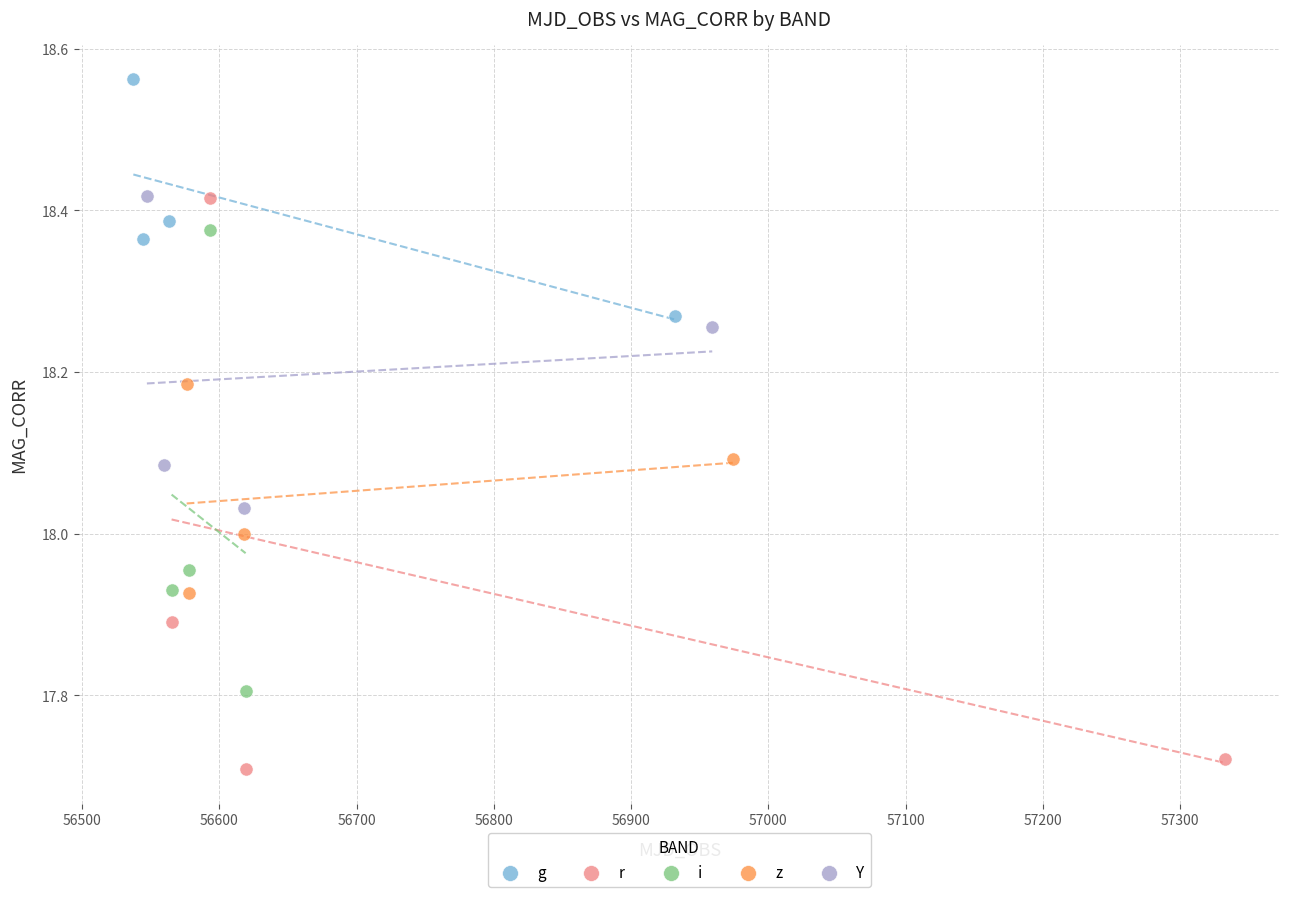

Which series reaches the maximum Y coordinate?

g